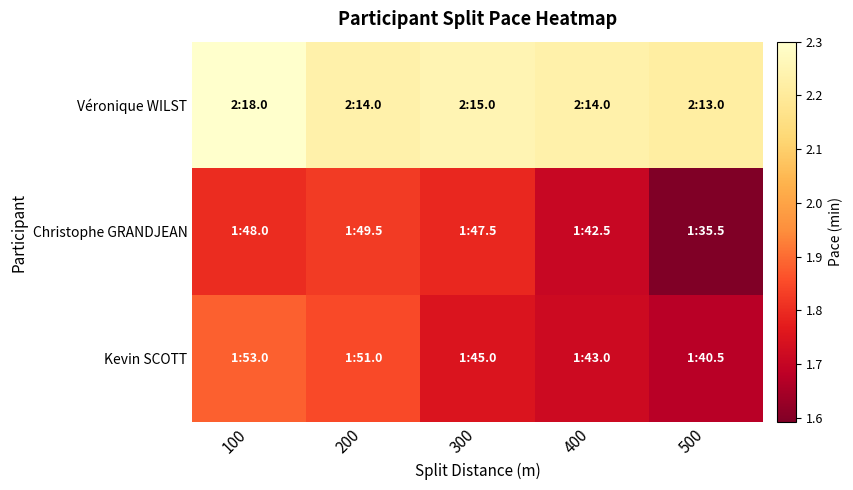

At how many categories does at least one series exceed 2?

5